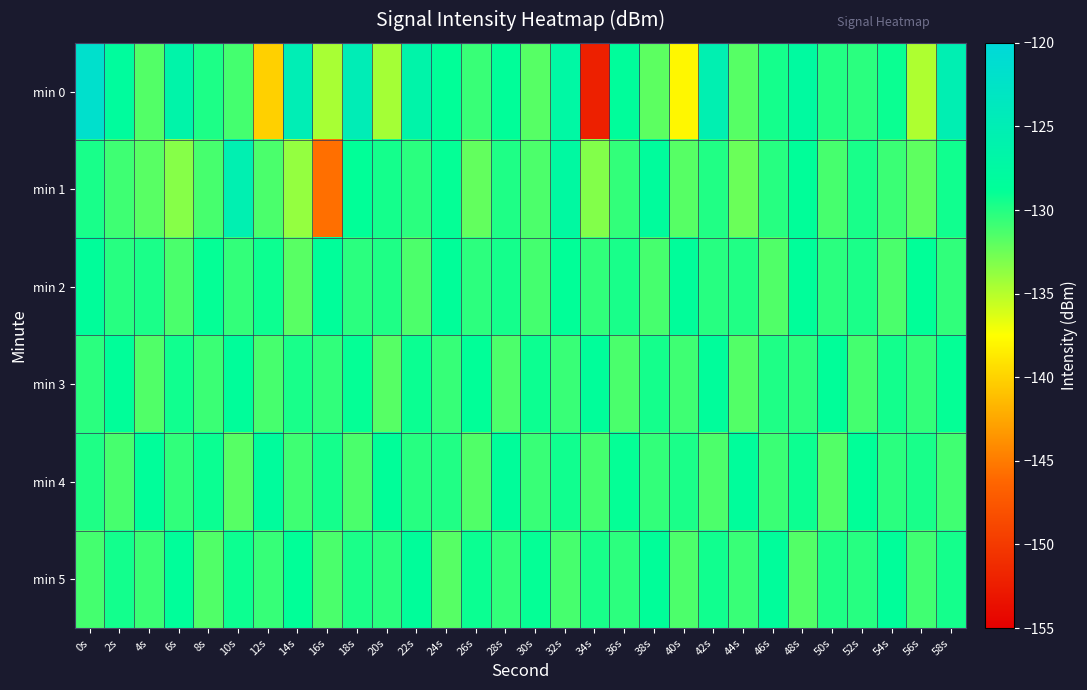

Count the number of data series in this chart.

6